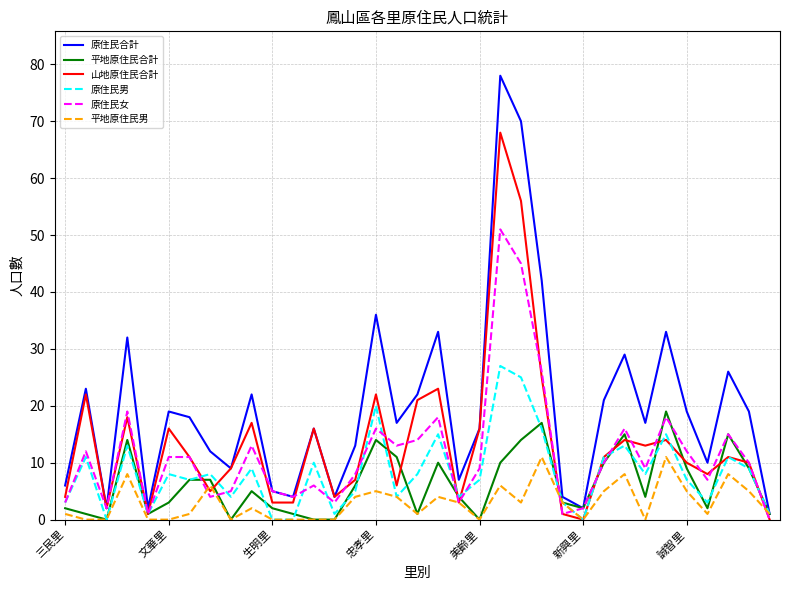

Count the number of categories in the chart.

35